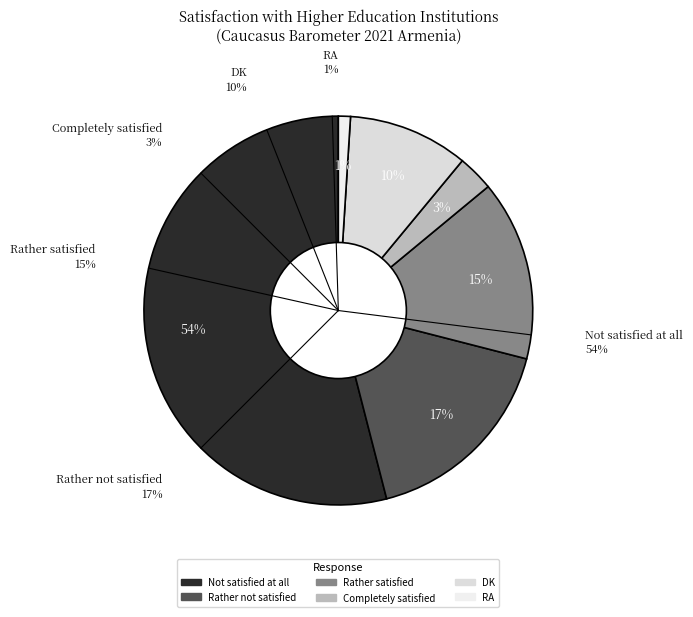

Count the number of slices in the pie.

6